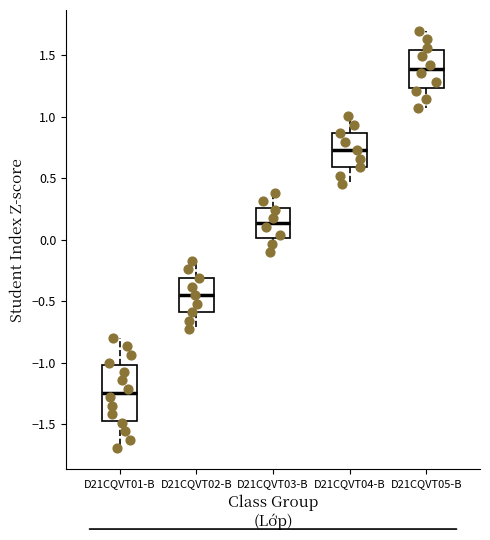

Which box has the lowest median line?

D21CQVT01-B